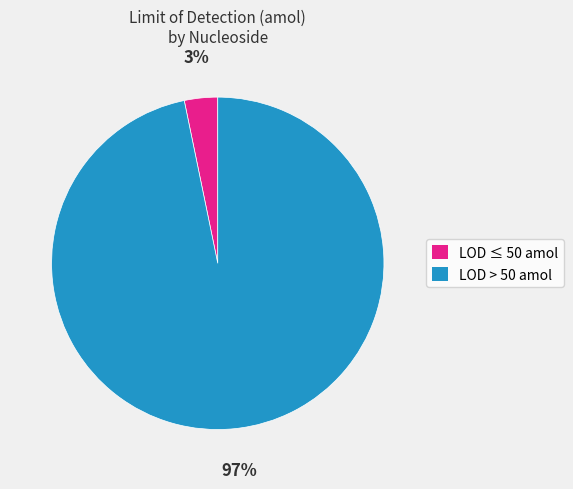

To the nearest percent, what is the average slice percentage?

50%